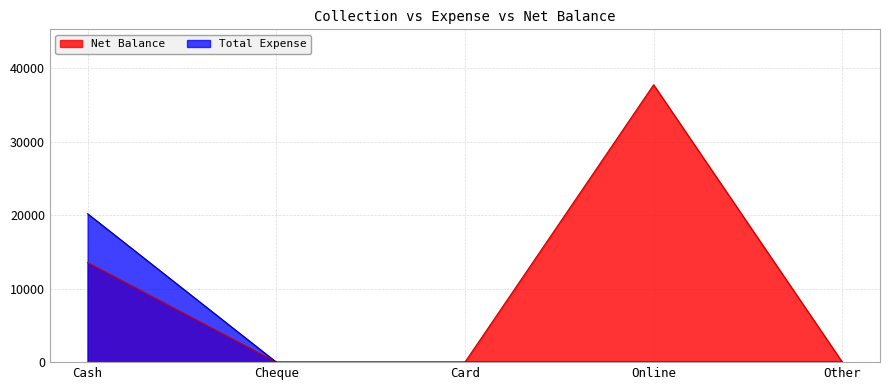

Which series changed the most between Cash and Card?

Total Expense